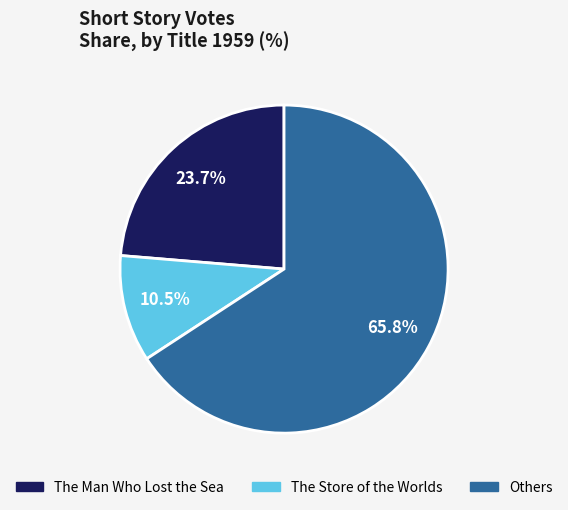

Does any single category account for the majority?

Yes